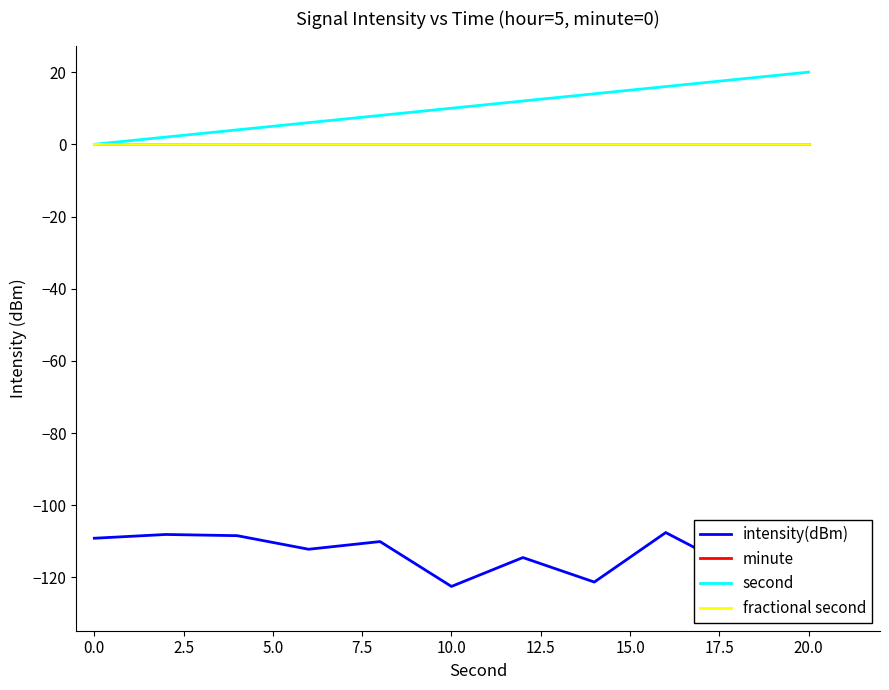

Reading right to left, what are all the values shown in this chart?

intensity(dBm): -127.4	-117.8	-107.6	-121.3	-114.5	-122.5	-110.0	-112.2	-108.4	-108.1	-109.1
minute: 0.0	0.0	0.0	0.0	0.0	0.0	0.0	0.0	0.0	0.0	0.0
second: 20.0	18.0	16.0	14.0	12.0	10.0	8.0	6.0	4.0	2.0	0.0
fractional second: 0.0	0.0	0.0	0.0	0.0	0.0	0.0	0.0	0.0	0.0	0.0